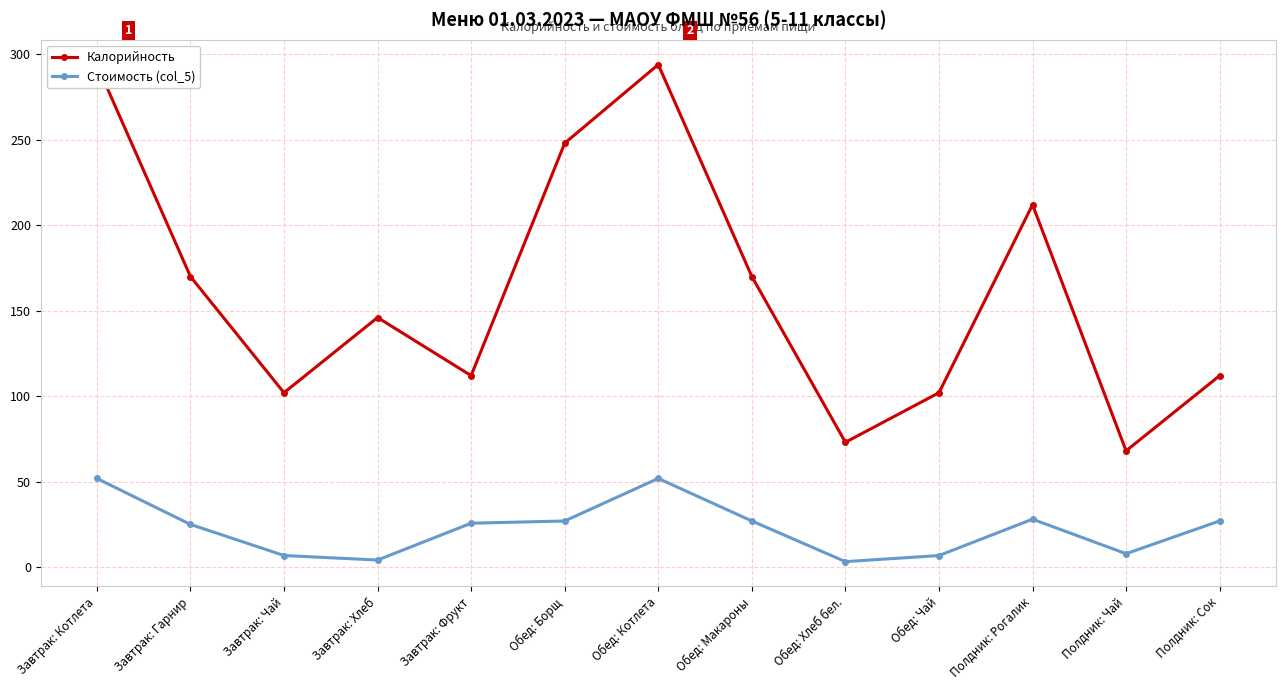

What is the sum of all Калорийность values?

2103.0